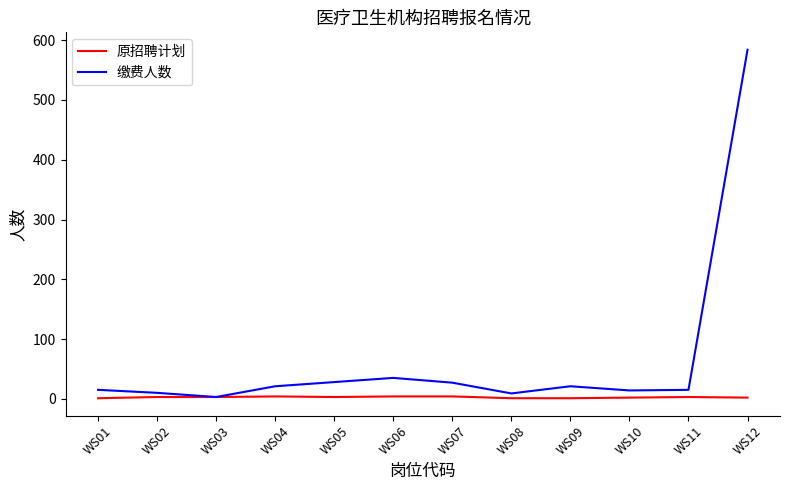

List the series in order of their peak value, highest first.

缴费人数, 原招聘计划